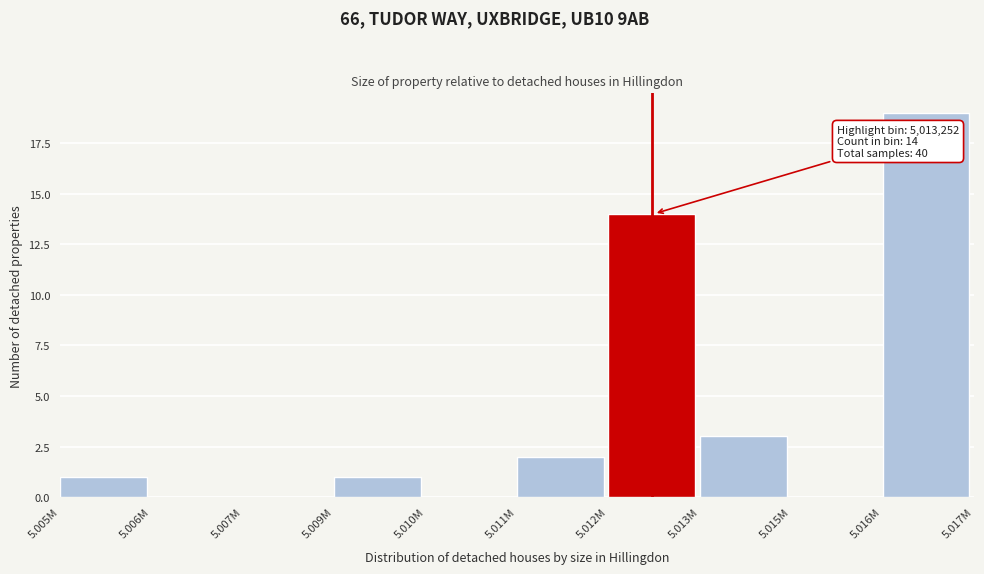

Reading right to left, extract all data points from this chart.

5.016M=19	5.015M=0	5.013M=3	5.012M=14	5.011M=2	5.010M=0	5.009M=1	5.007M=0	5.006M=0	5.005M=1